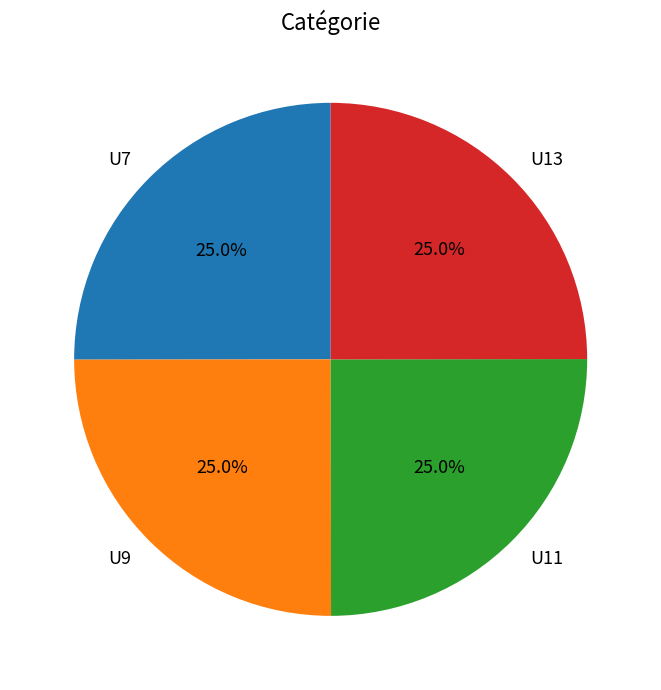

To the nearest percent, what percentage of the pie is U11?

25%